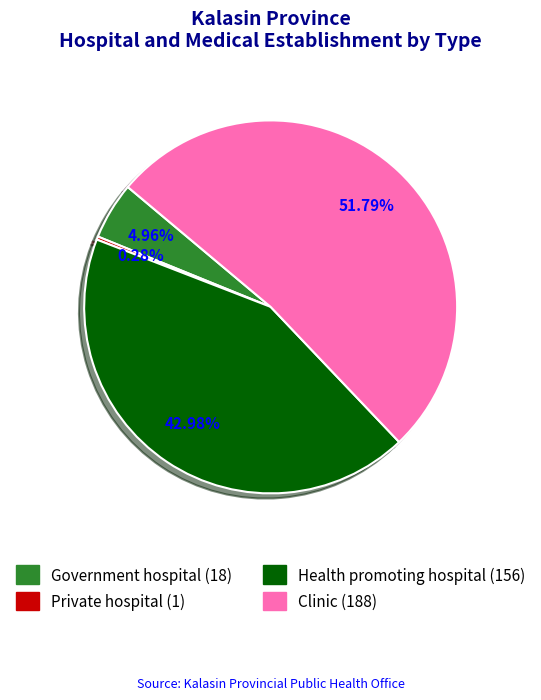

Approximately how many times larger is the value at Health promoting hospital compared to Clinic?

0.8